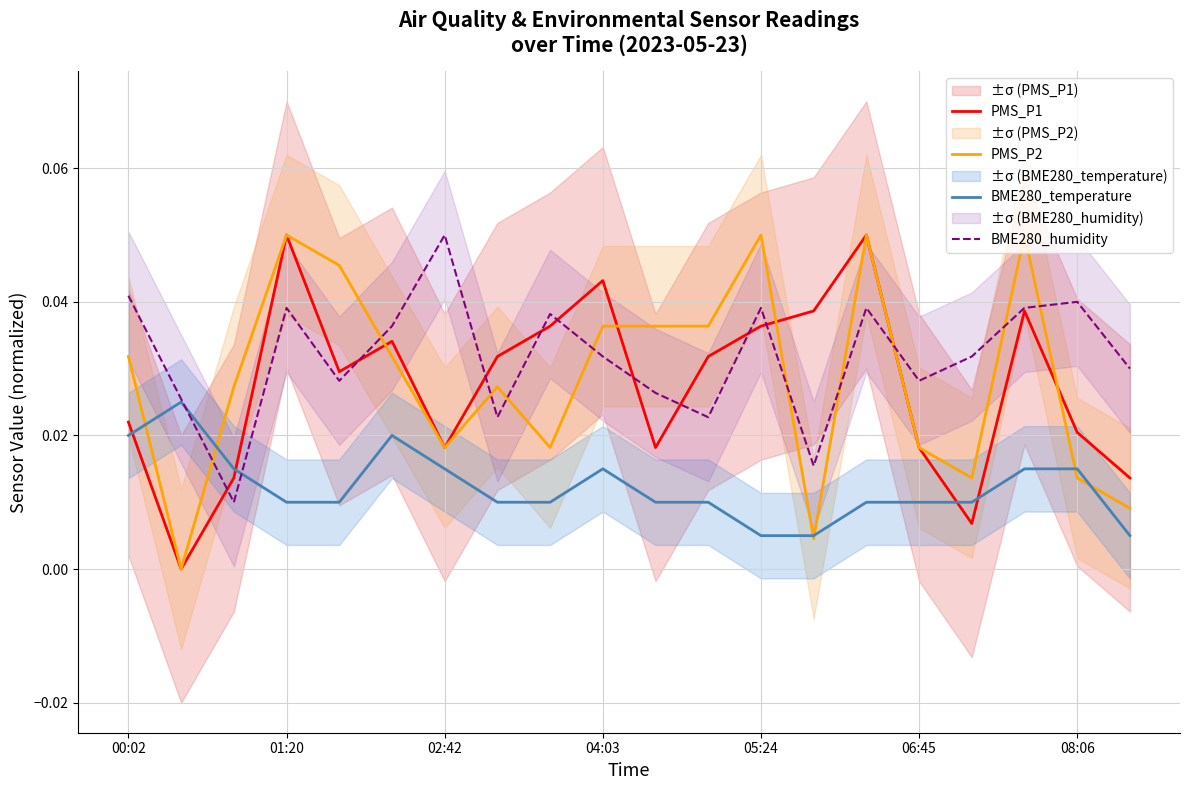

What is the difference between the maximum and minimum values in the PMS_P1 series?

0.1